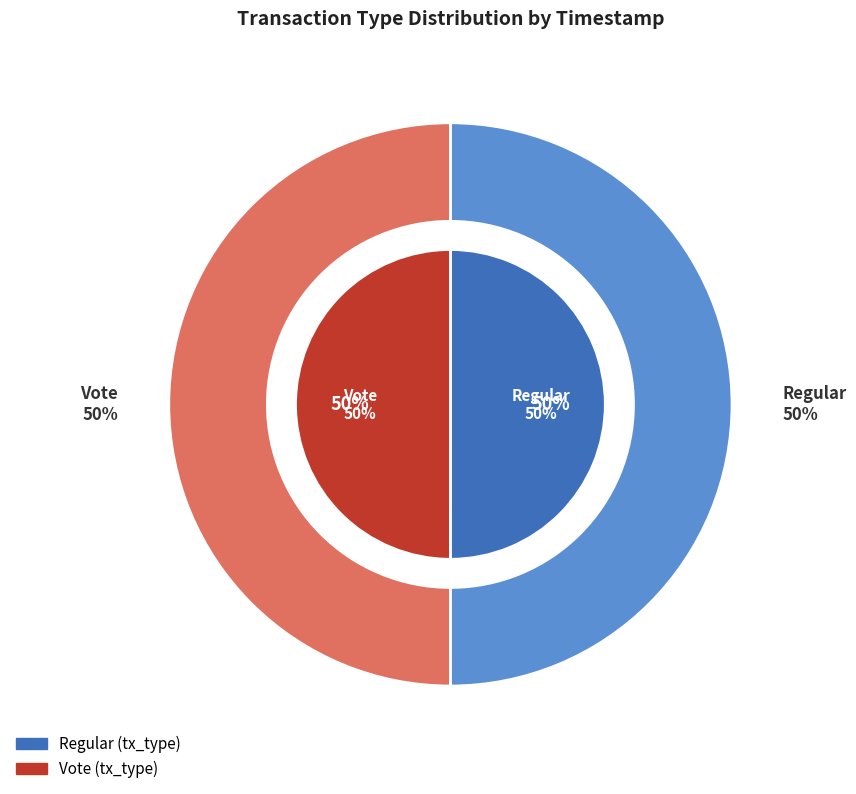

Is it true that Vote is 50% of the pie?

True